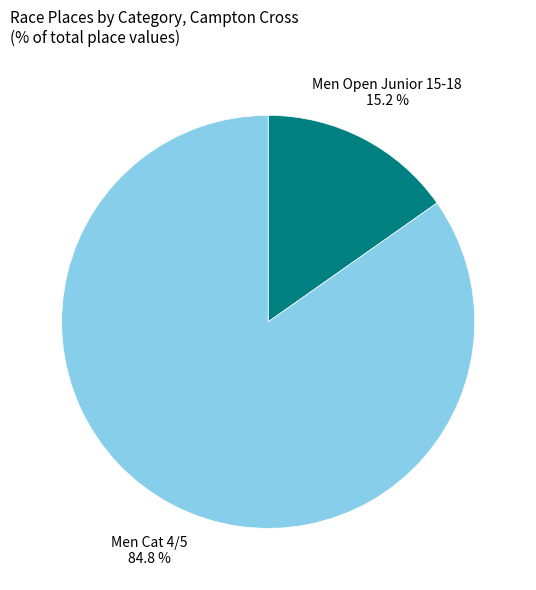

Rank the categories by value from highest to lowest.

Men Cat 4/5, Men Open Junior 15-18